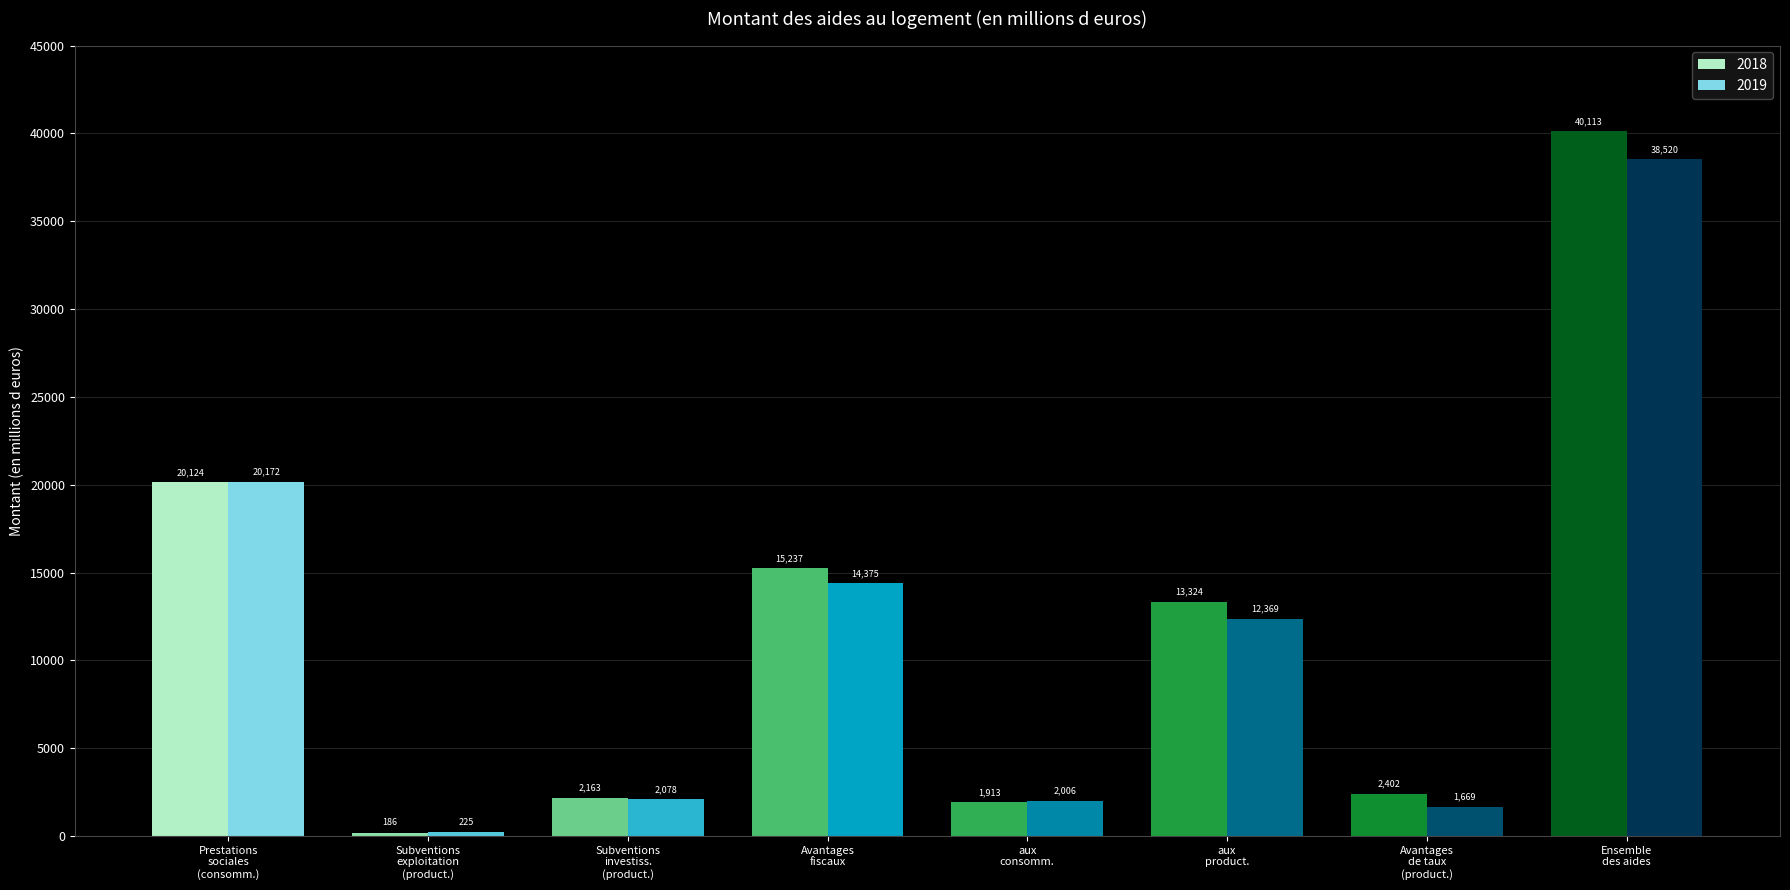

Which series has the largest total across all categories?

2018